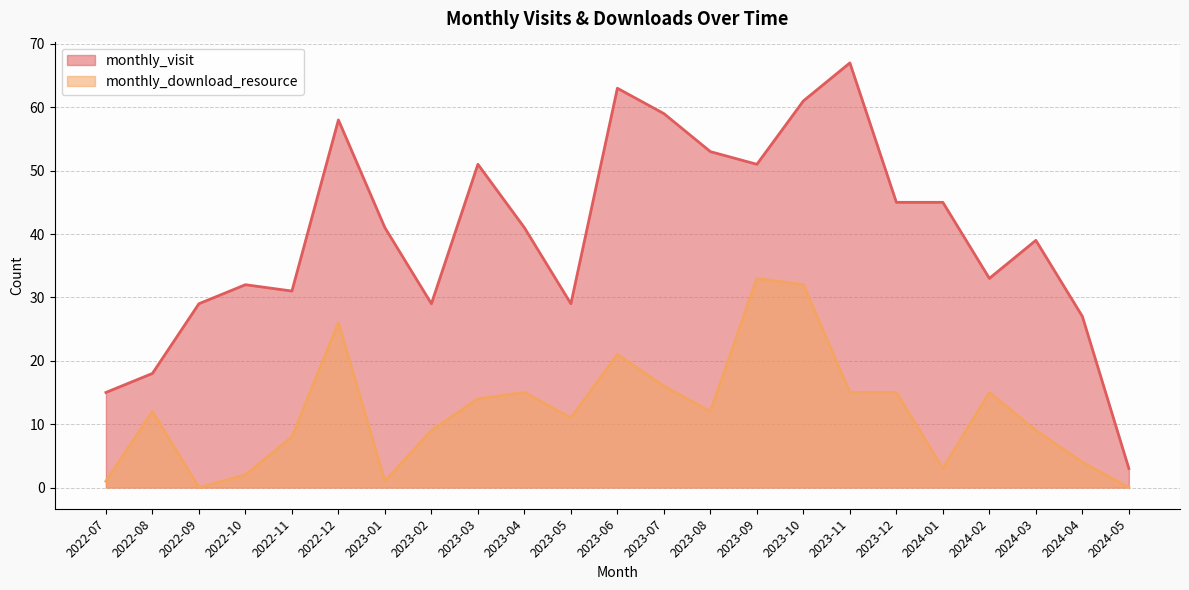

List the labels in order of monthly_download_resource value, smallest first.

2022-09, 2024-05, 2022-07, 2023-01, 2022-10, 2024-01, 2024-04, 2022-11, 2023-02, 2024-03, 2023-05, 2022-08, 2023-08, 2023-03, 2023-04, 2023-11, 2023-12, 2024-02, 2023-07, 2023-06, 2022-12, 2023-10, 2023-09